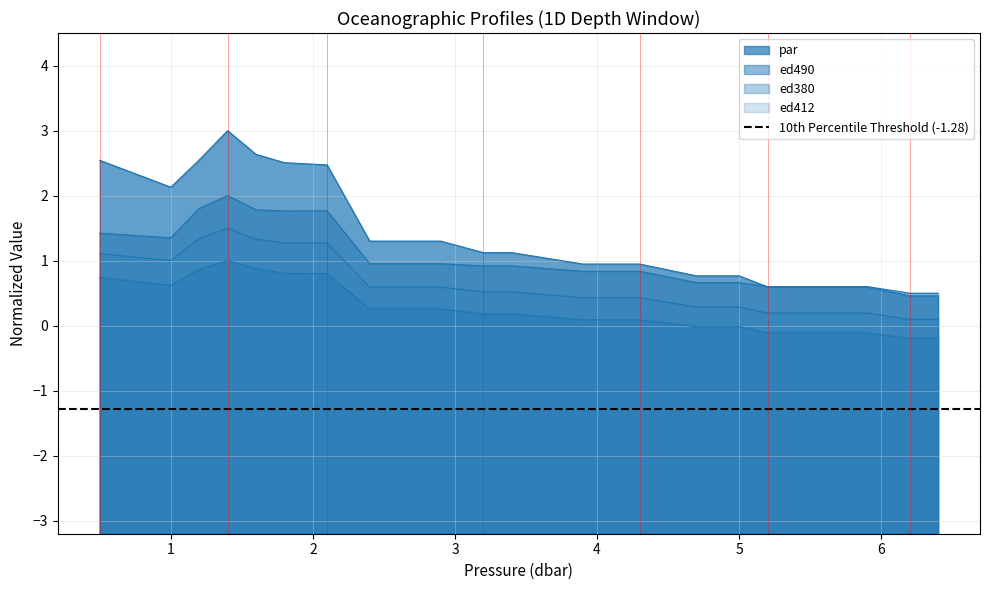

What is the value of the ed380 point at the 1st from the left?

0.7